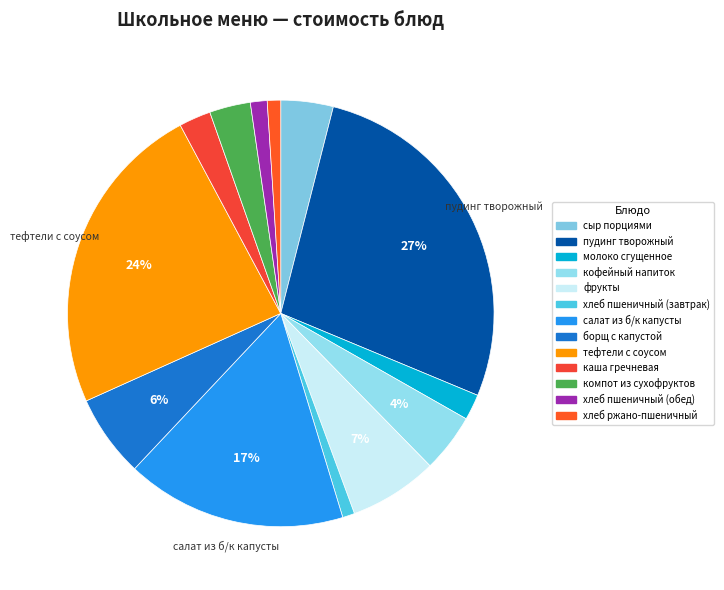

Count the number of slices in the pie.

13